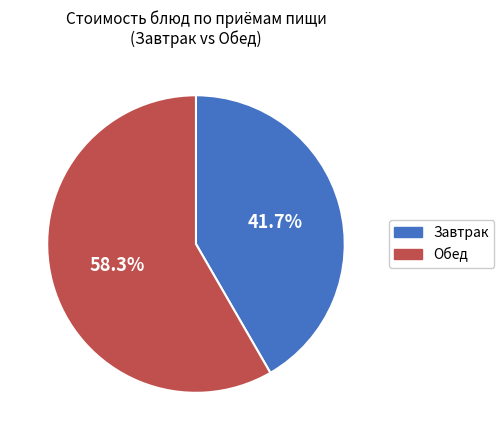

How much of the chart is everything except Завтрак?

58.3%